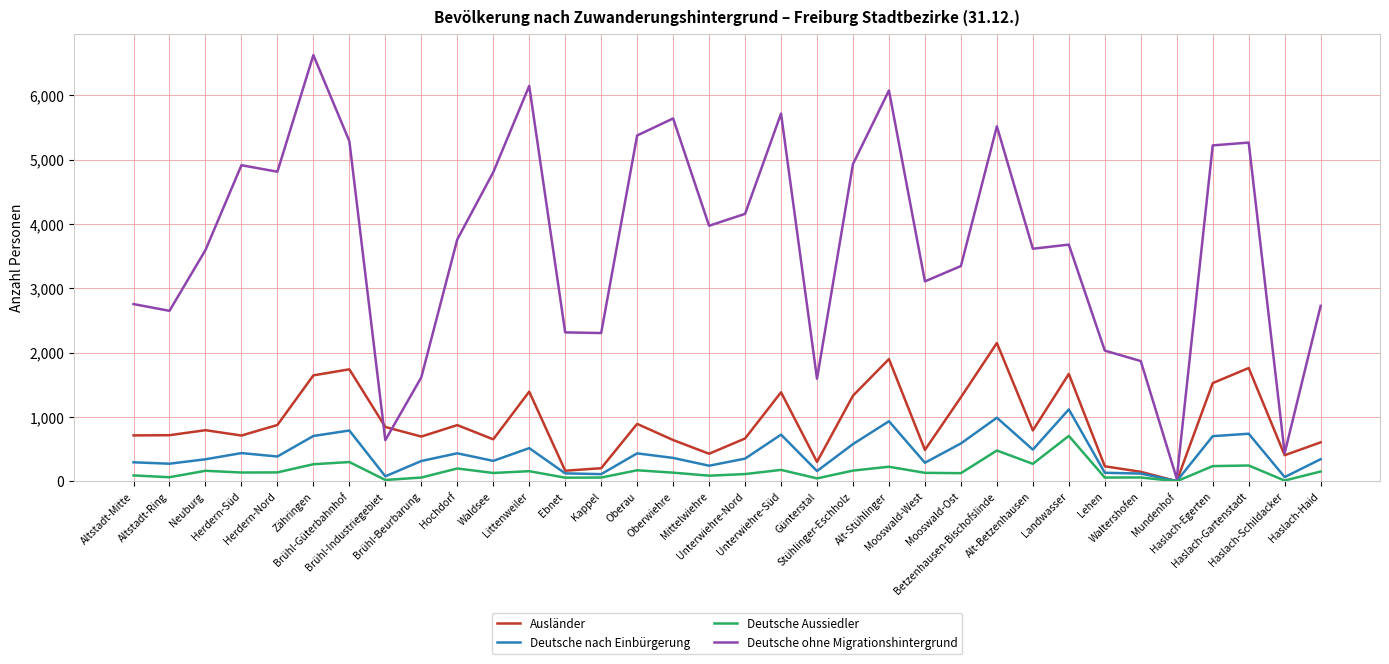

Count the number of categories in the chart.

34